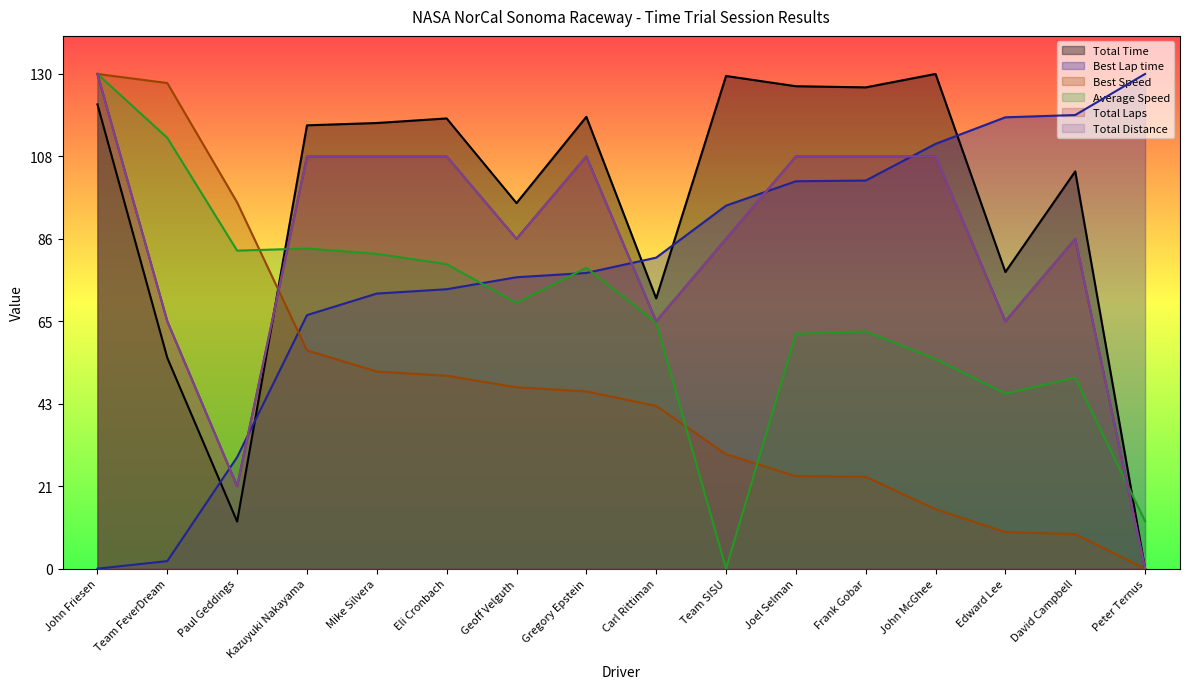

List the labels in order of Average Speed value, smallest first.

Team SISU, Peter Ternus, Edward Lee, David Campbell, John McGhee, Joel Selman, Frank Gobar, Carl Rittiman, Geoff Velguth, Gregory Epstein, Eli Cronbach, Mike Silvera, Paul Geddings, Kazuyuki Nakayama, Team FeverDream, John Friesen